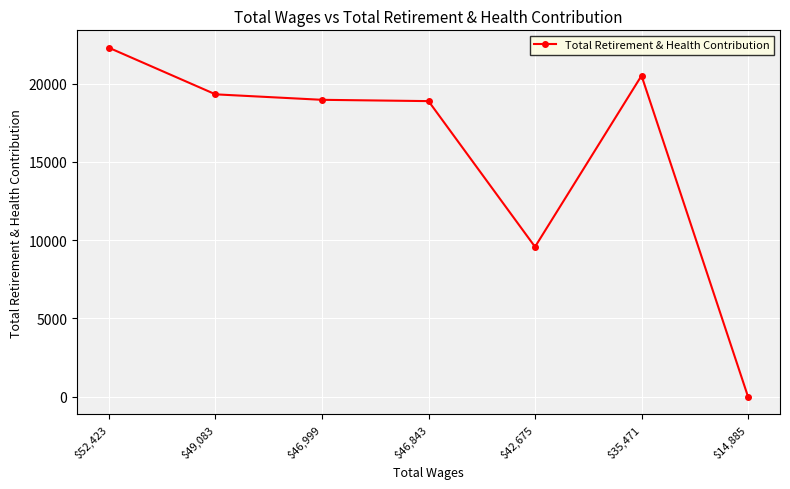

True or false: the data shows -7153 at $14,885.

False